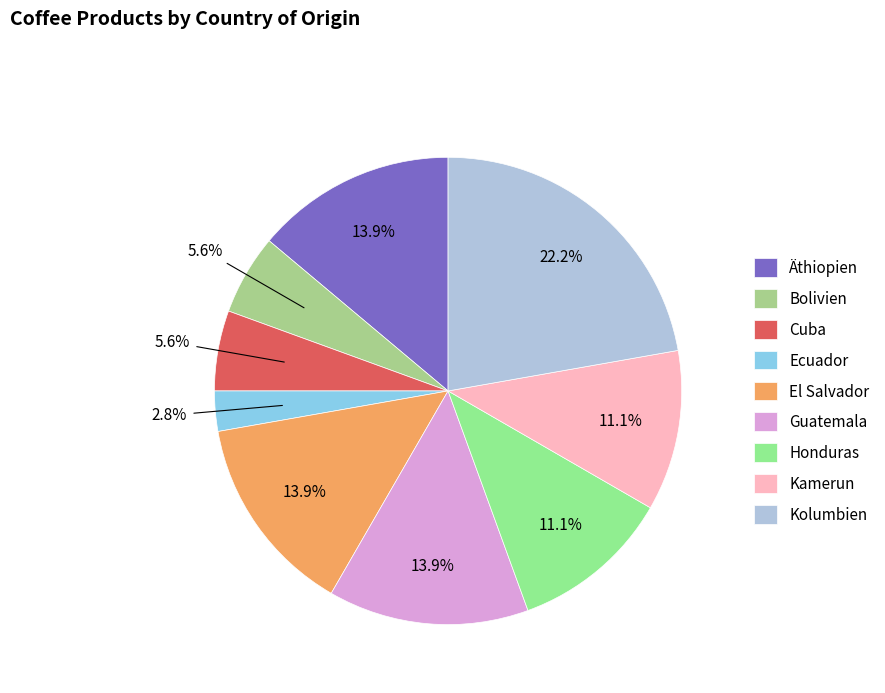

Rank the categories by value from lowest to highest.

Ecuador, Bolivien, Cuba, Honduras, Kamerun, Äthiopien, El Salvador, Guatemala, Kolumbien